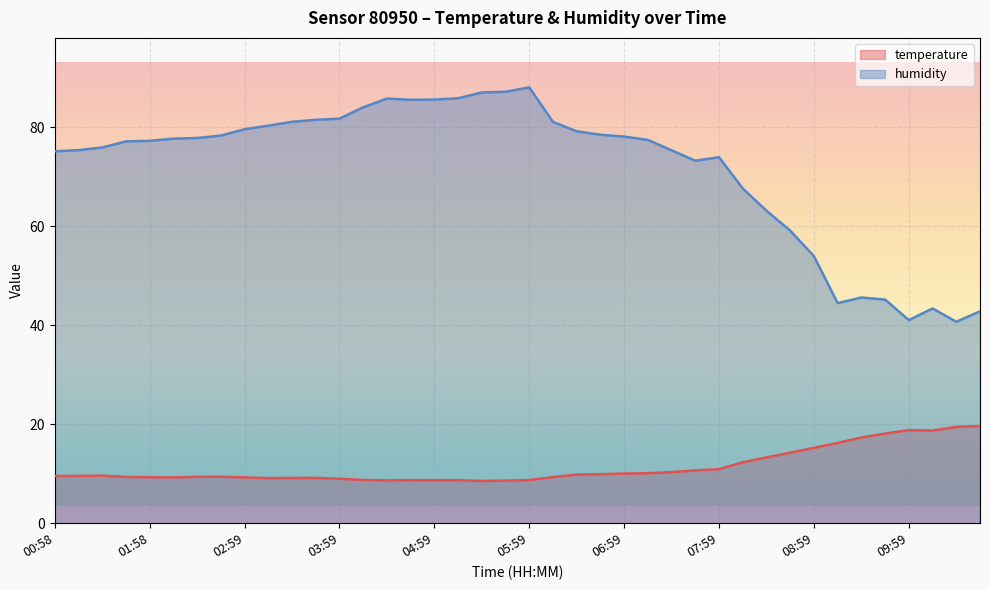

The temperature series shows 4.4 at 07:14. True or false?

False